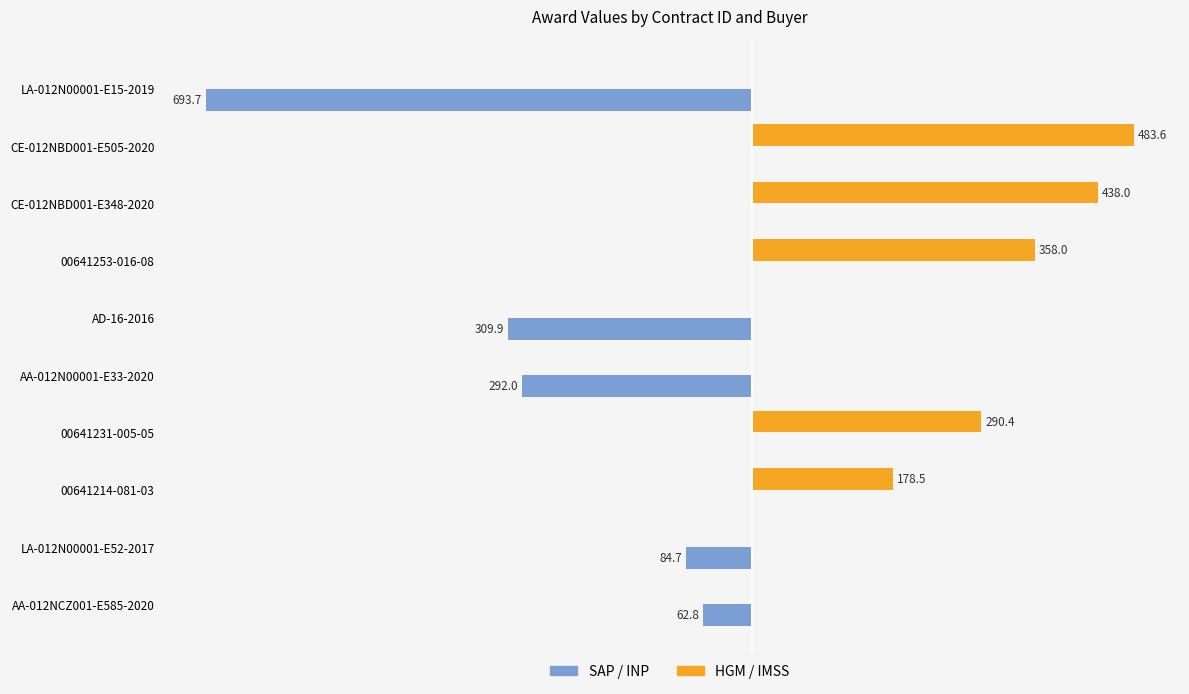

Which series has the largest total across all categories?

HGM / IMSS